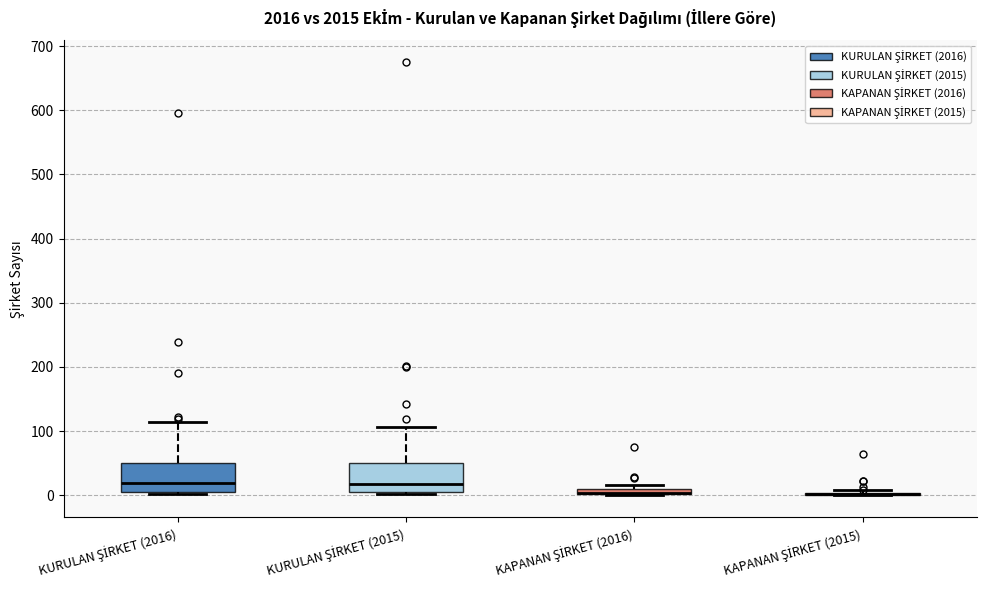

Where is the upper edge of the box for KAPANAN ŞİRKET (2016) on the y-axis? The values are not printed on the chart, so give them approximately, as read against the axis.

10